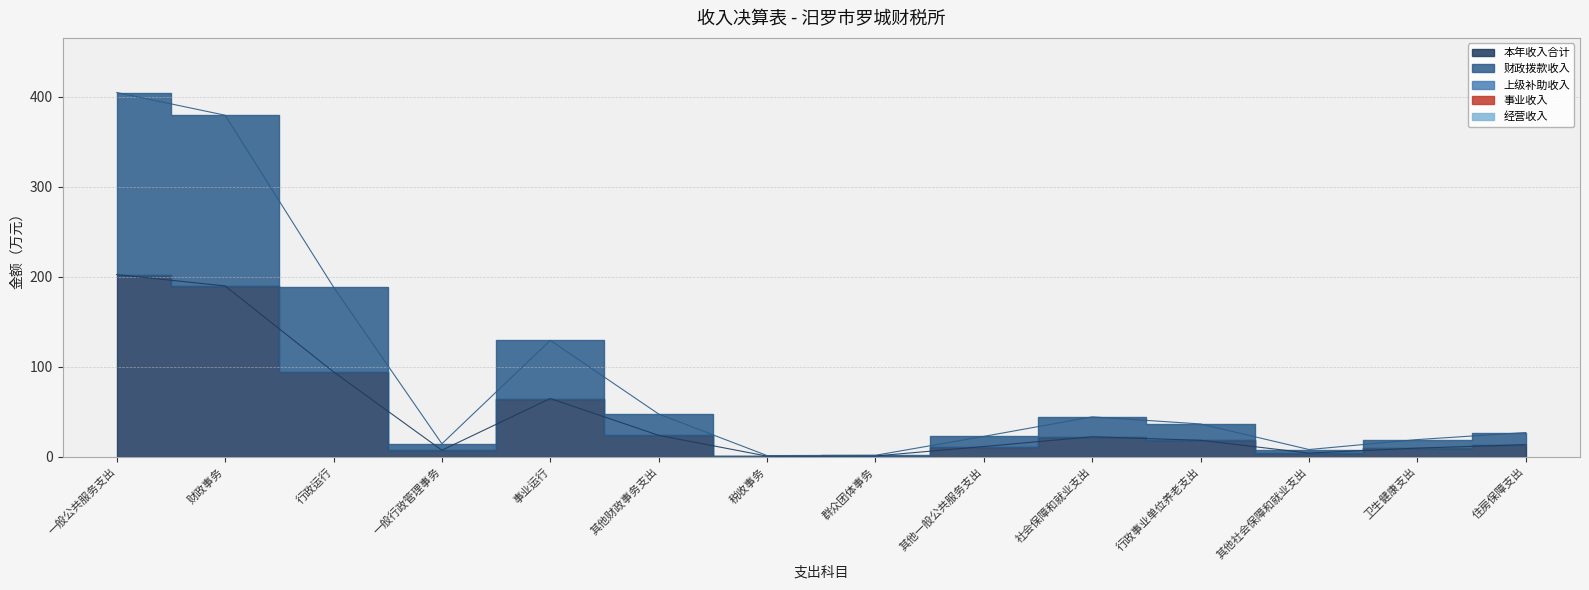

What is the label of the 6th point from the right?

其他一般公共服务支出